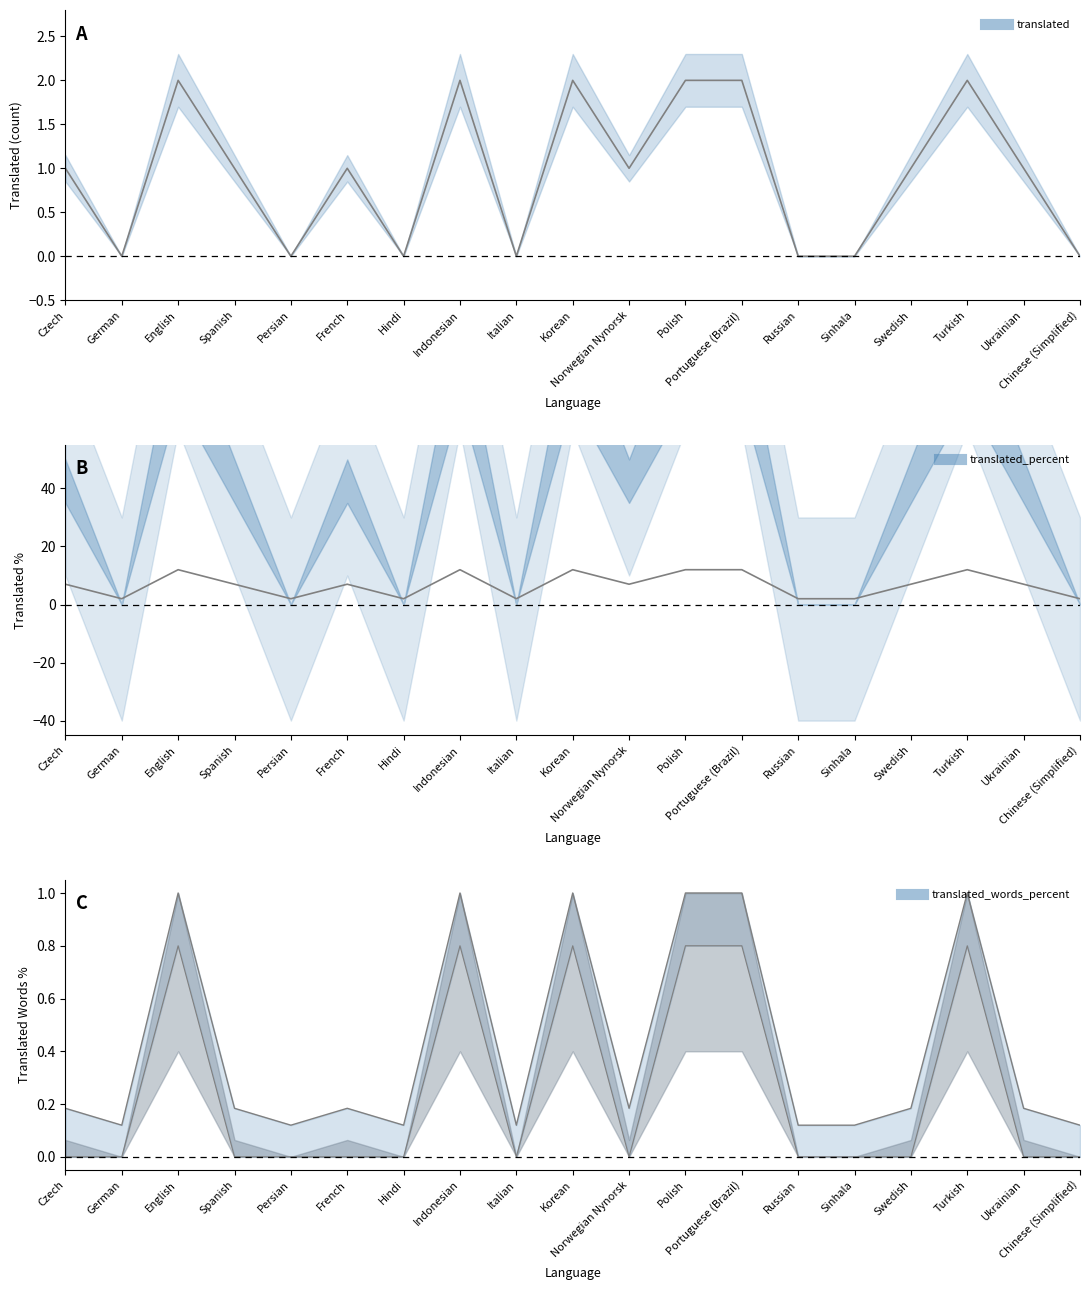

True or false: the data shows 1 at Hindi.

False